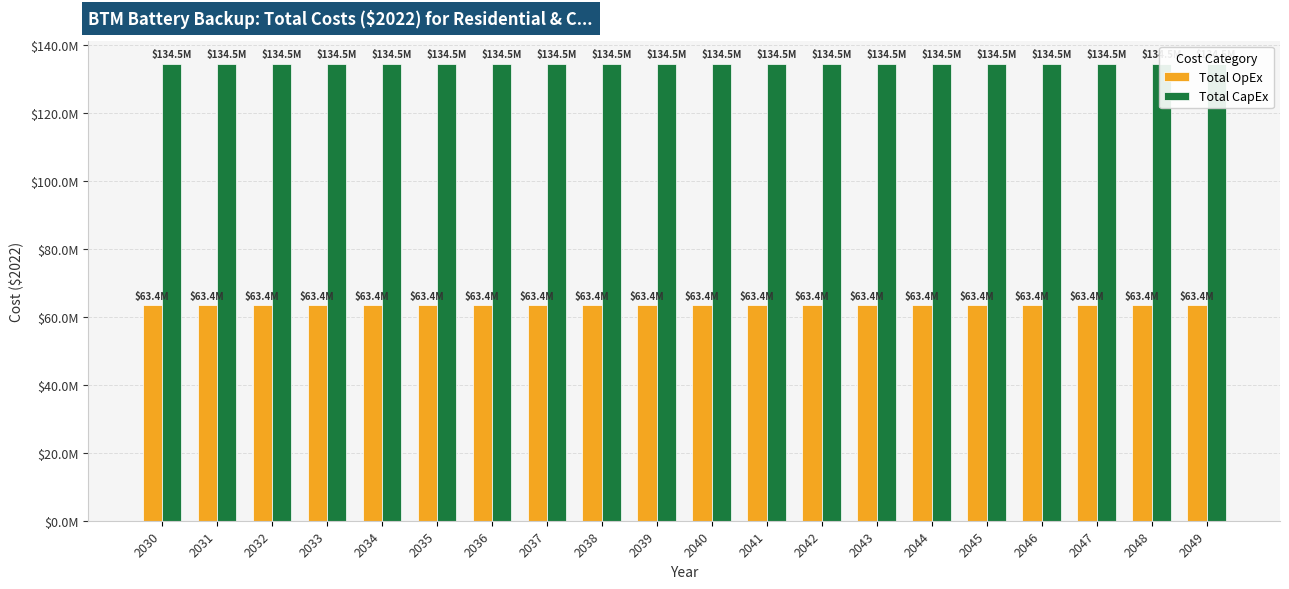

What is the sum of all Total OpEx values?

1268314275.0